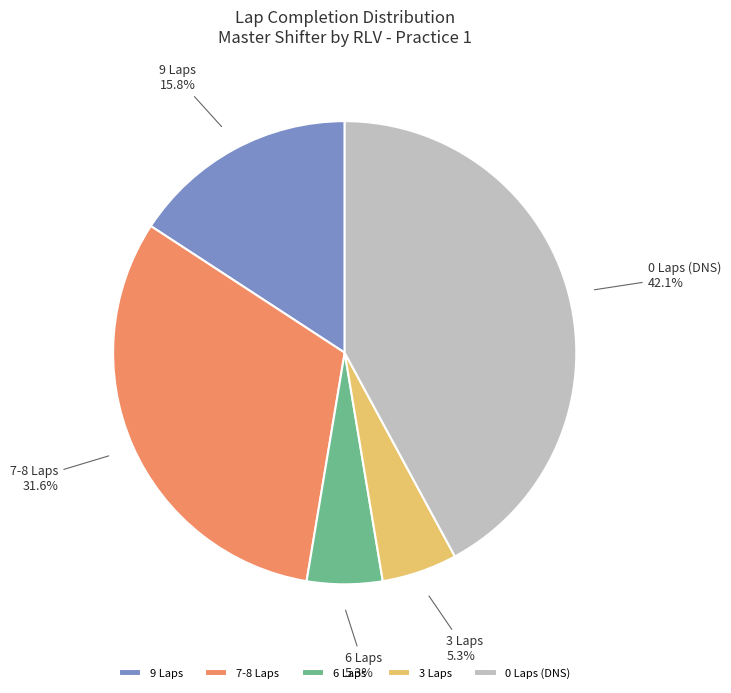

What percentage is NOT represented by 7-8 Laps?

68.4%